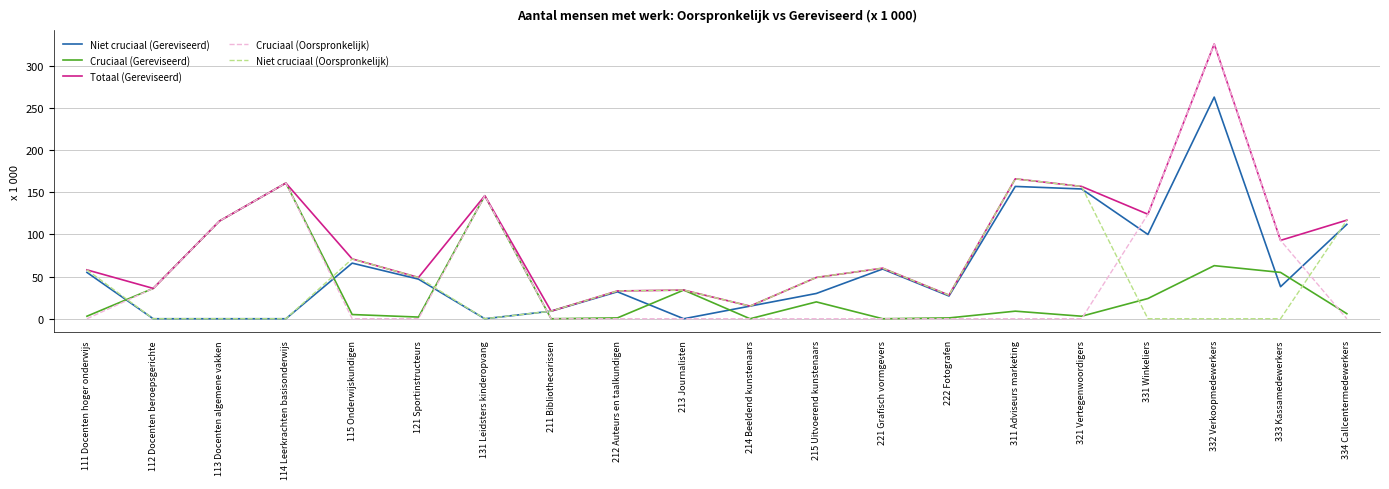

True or false: Cruciaal (Oorspronkelijk) and Niet cruciaal (Gereviseerd) cross at least once.

True